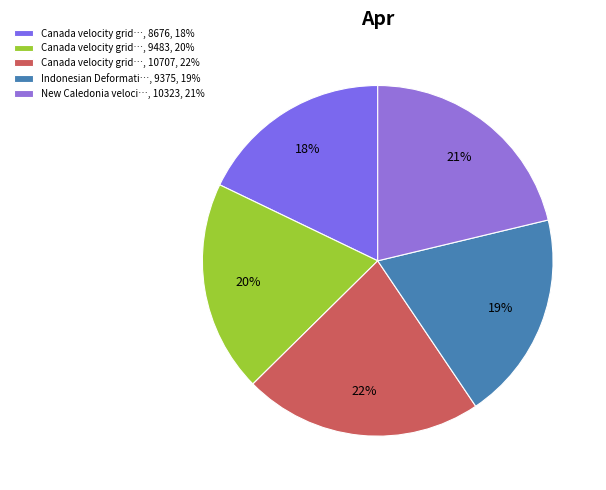

What is the smallest slice in the pie chart?

Canada velocity grid…, 8676, 18%